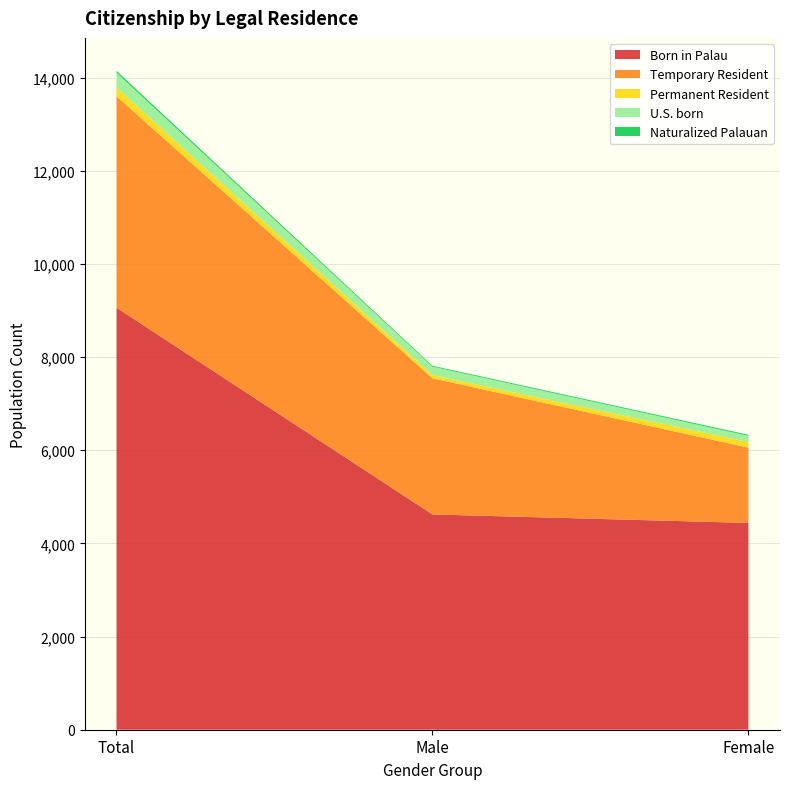

Reading right to left, extract all data points from this chart.

Born in Palau: Female=4440	Male=4623	Total=9063
Temporary Resident: Female=1616	Male=2923	Total=4539
Permanent Resident: Female=123	Male=68	Total=191
U.S. born: Female=132	Male=182	Total=314
Naturalized Palauan: Female=22	Male=19	Total=41